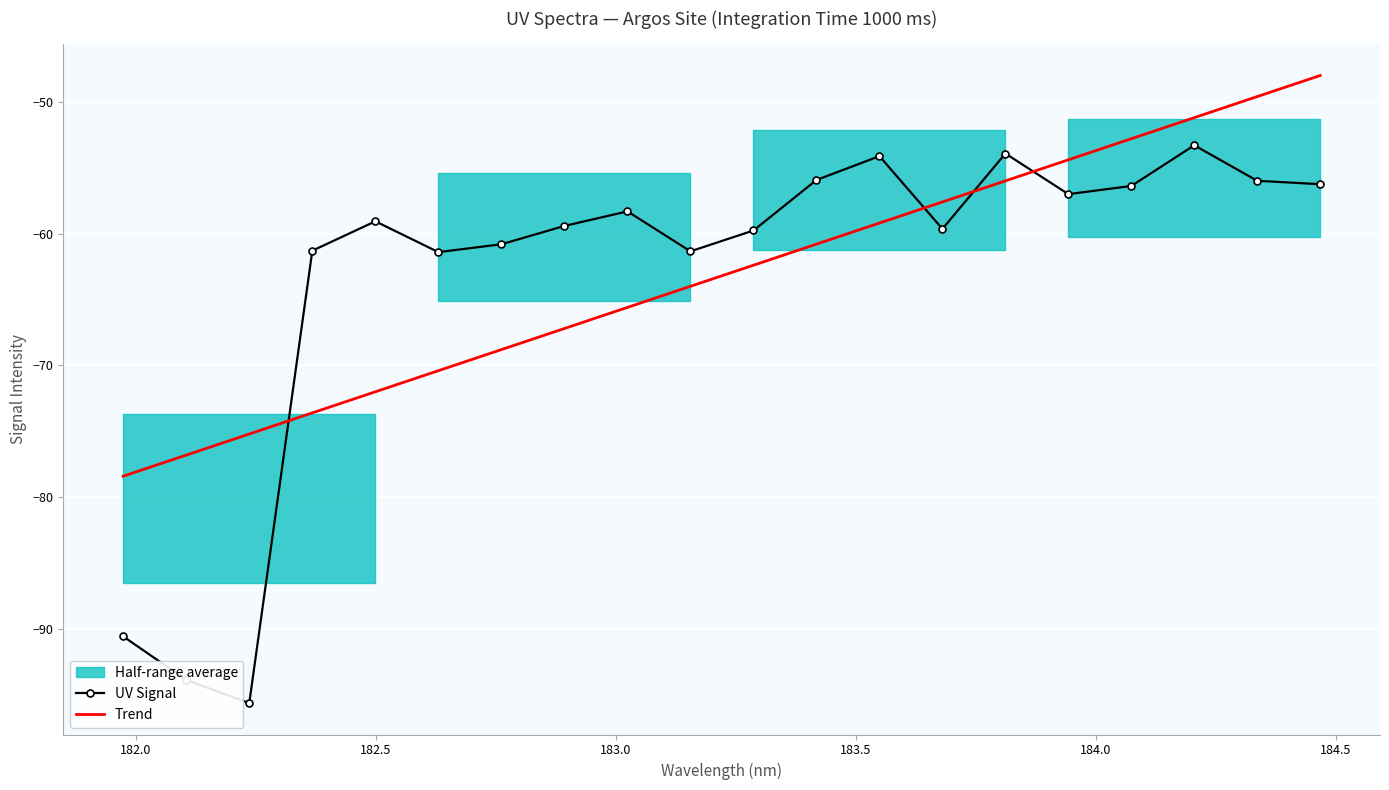

In UV Signal, how many points are higher than both neighbors (excluding endpoints)?

5